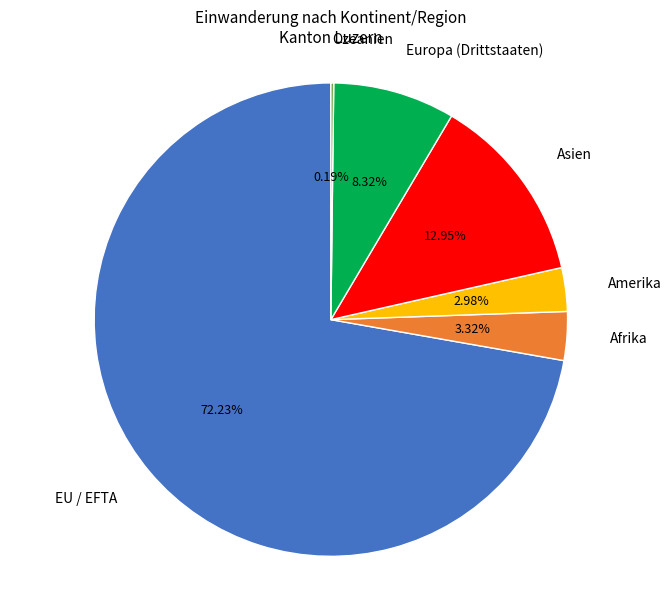

To the nearest percent, what is the difference between the largest and smallest slice percentages?

72%